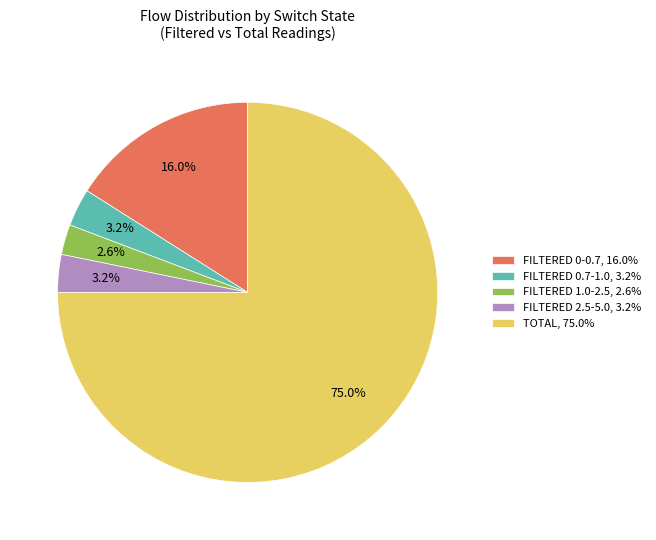

Approximately how many times larger is the value at FILTERED 2.5-5.0, 3.2% compared to FILTERED 1.0-2.5, 2.6%?

1.2